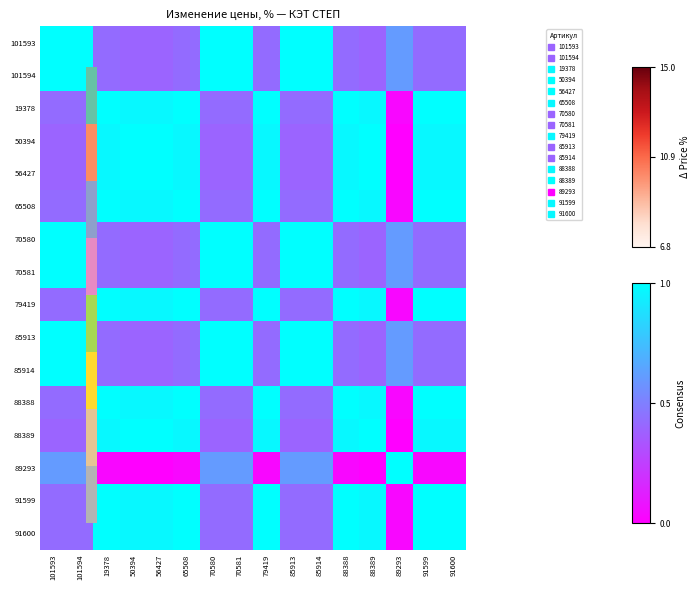

Which series has the largest range (max minus min)?

50394